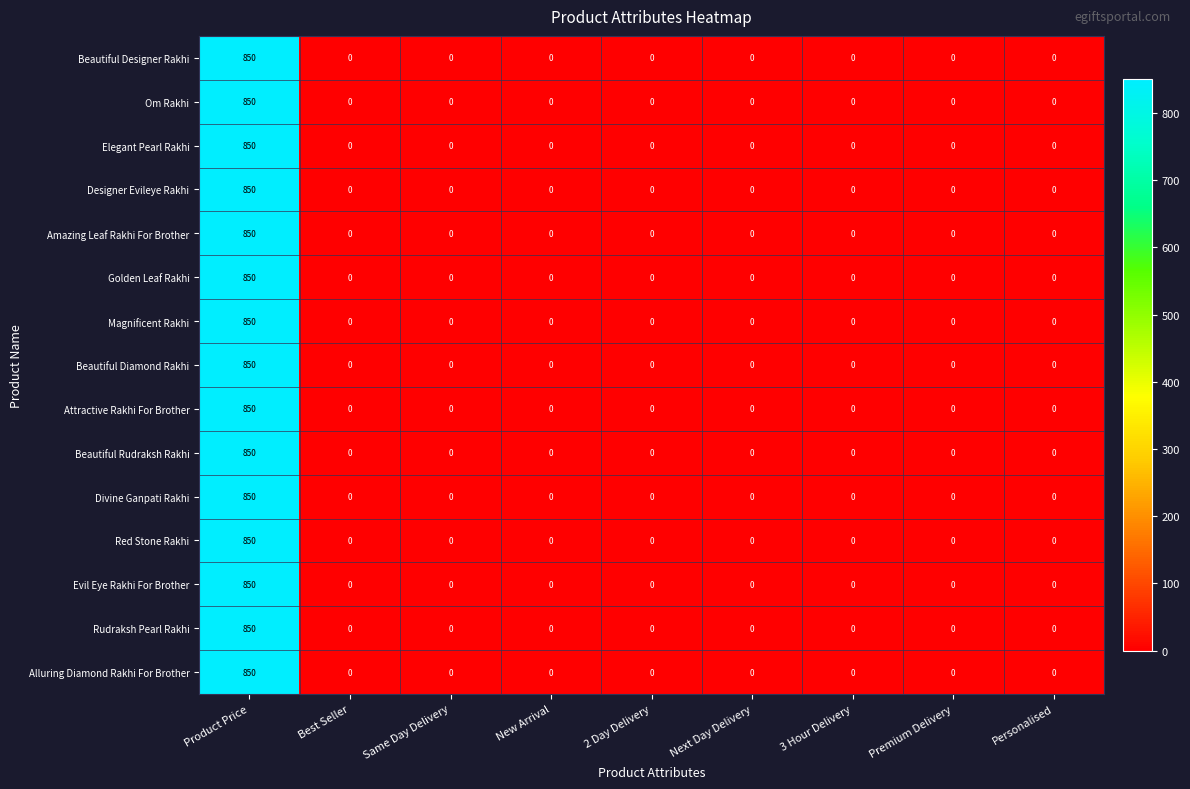

What is the maximum value for Rudraksh Pearl Rakhi?

850